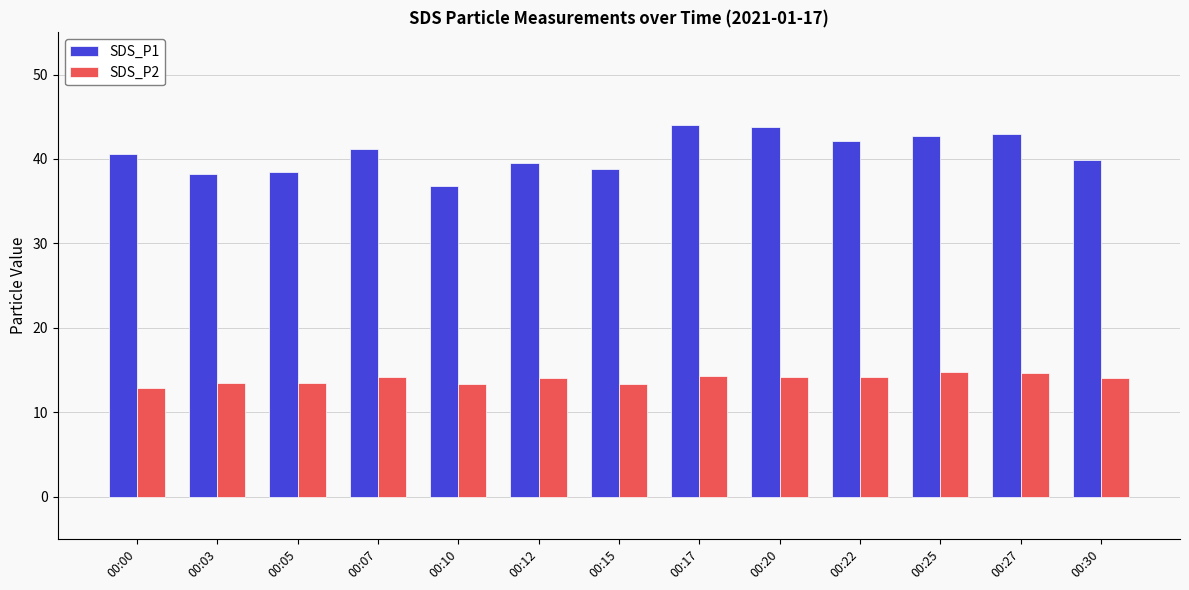

What is the sum of all SDS_P1 values?

528.9